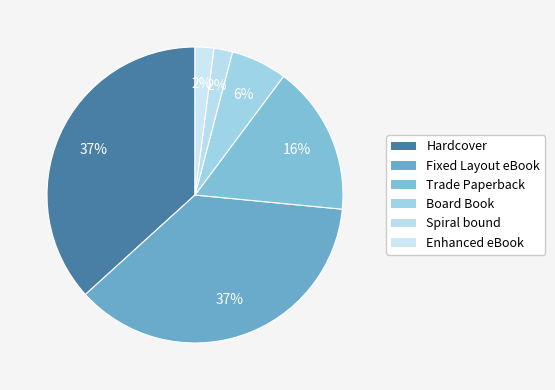

Is there a majority slice in this chart?

No